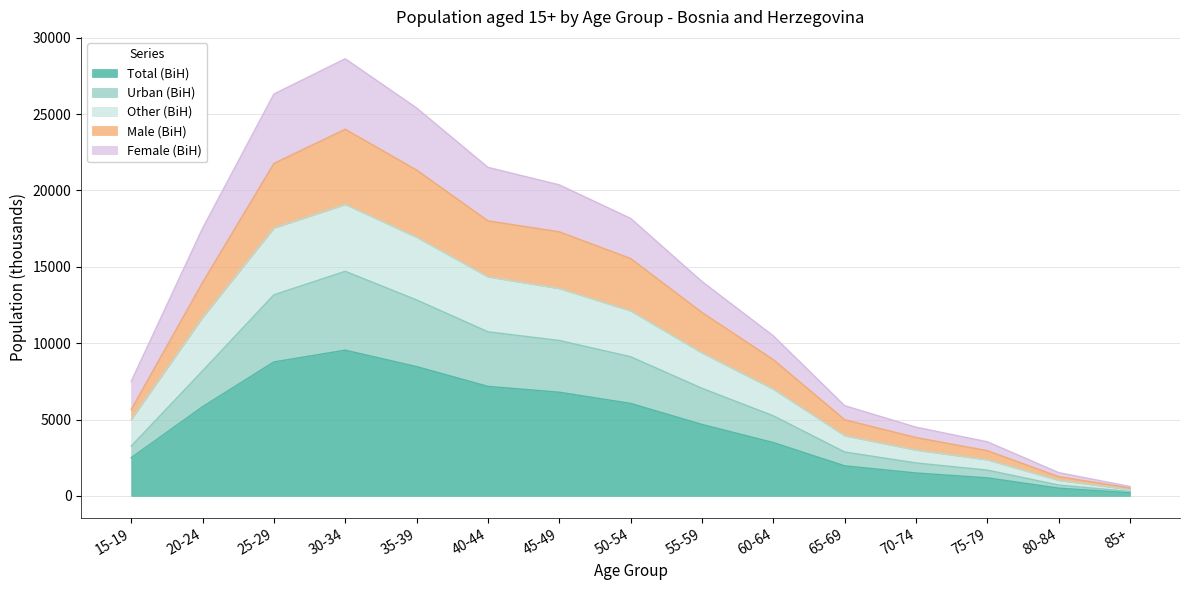

What is the total value across all series at 80-84?

5020